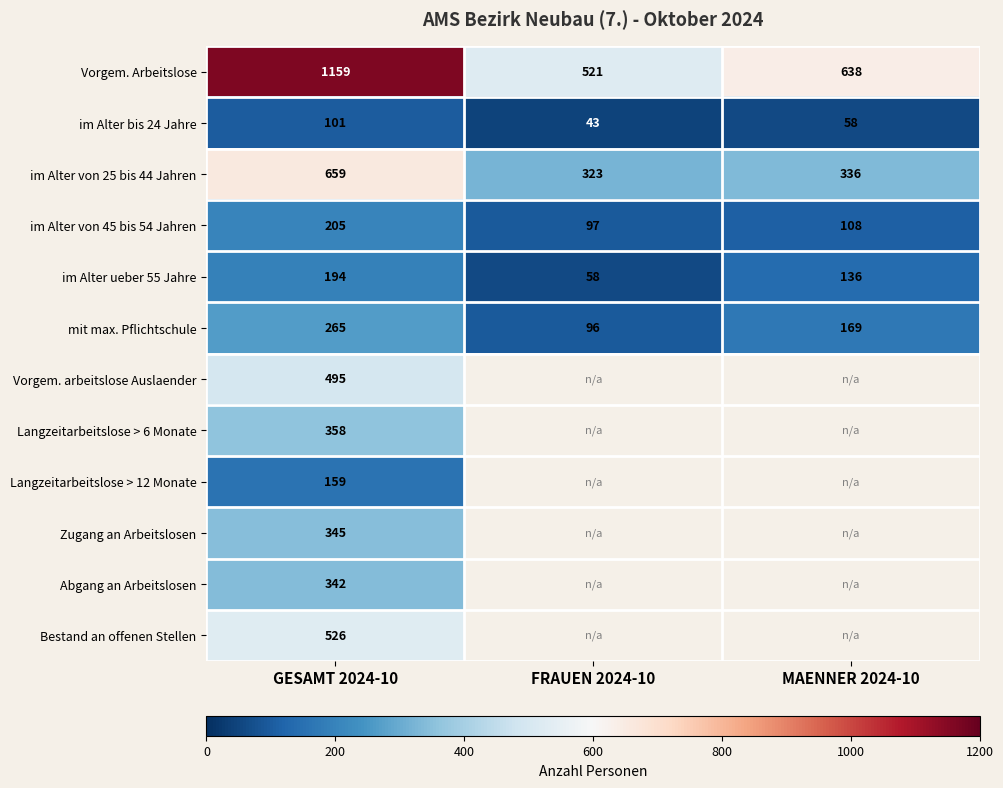

What is the difference between the mit max. Pflichtschule values at FRAUEN 2024-10 and GESAMT 2024-10?

169